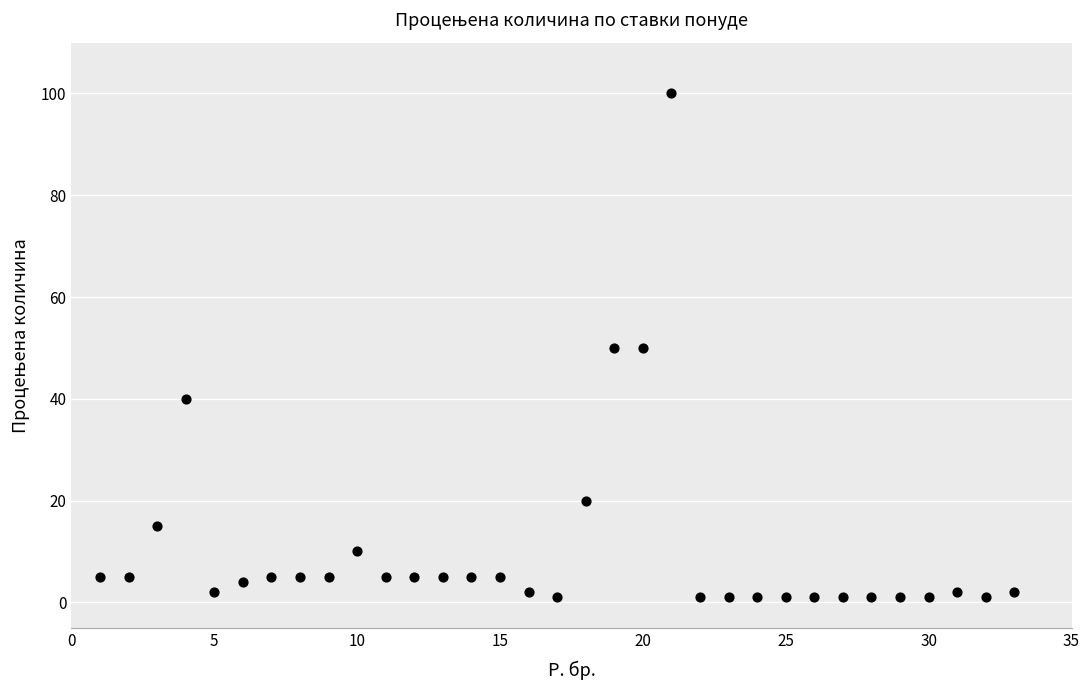

What is the range of X values (max minus min)?

32